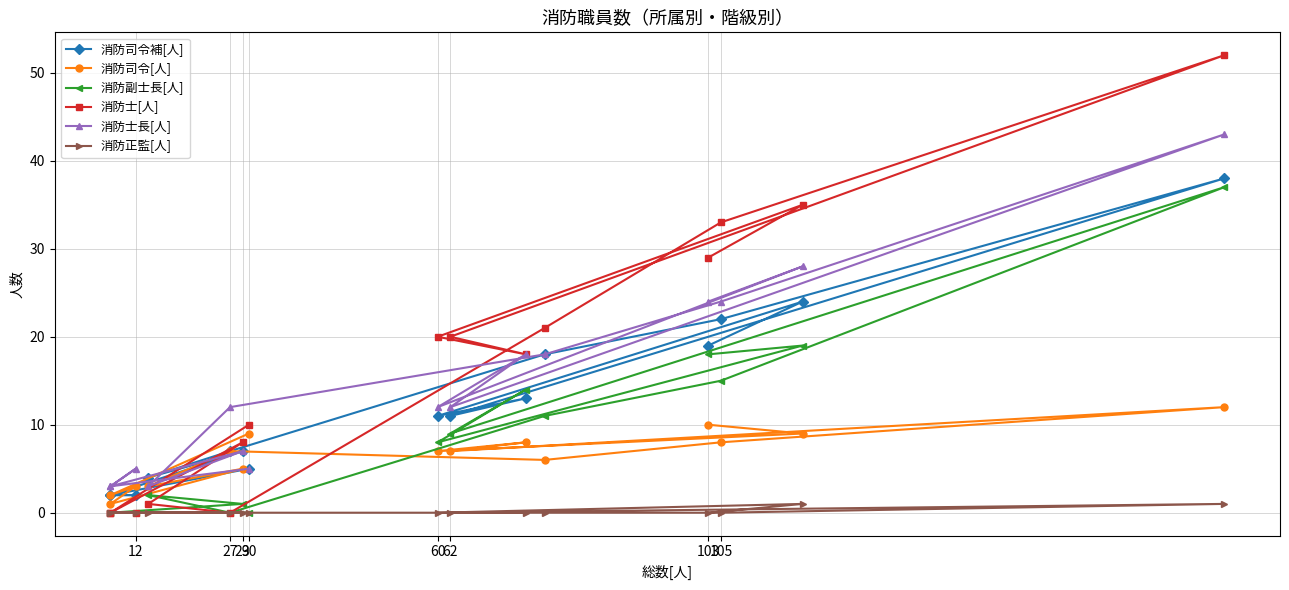

Is it true that 消防司令[人] equals 1 at 62?

False